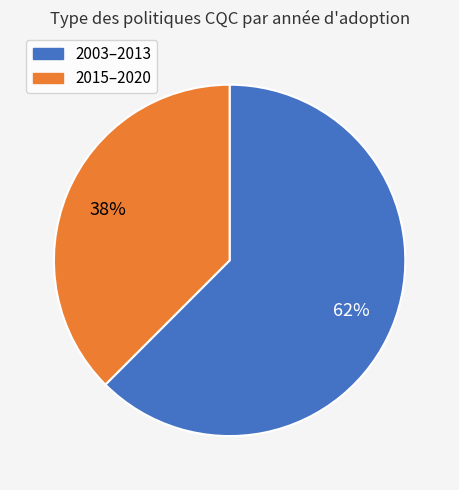

To the nearest percent, what is the average slice percentage?

50%